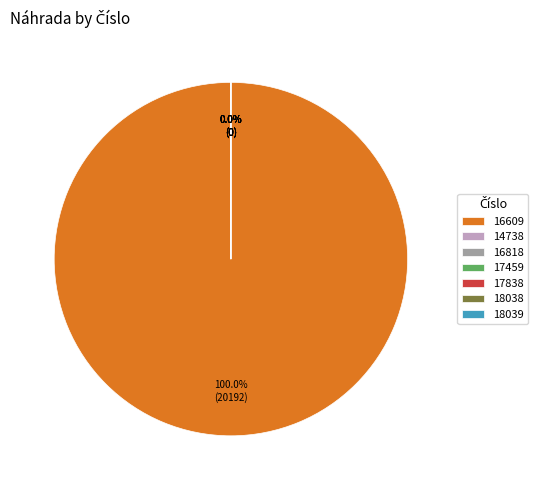

Rank the categories by value from lowest to highest.

14738, 16818, 17459, 17838, 18038, 18039, 16609